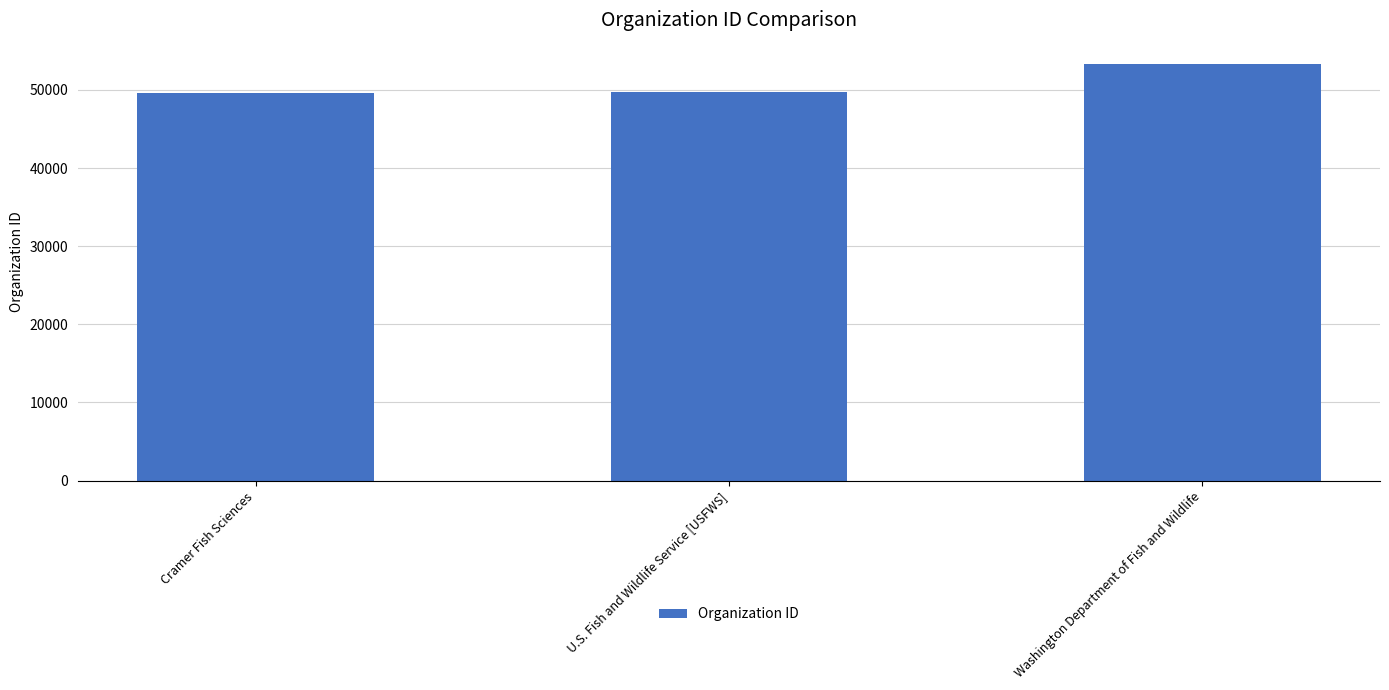

The value at Cramer Fish Sciences is 78057. True or false?

False